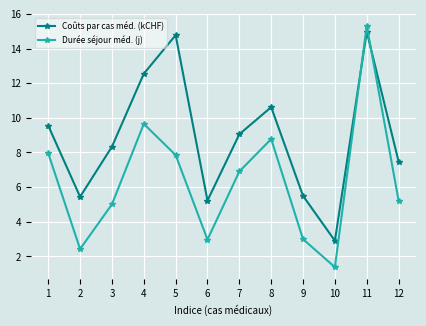

How many times do Durée séjour méd. (j) and Coûts par cas méd. (kCHF) cross each other?

2